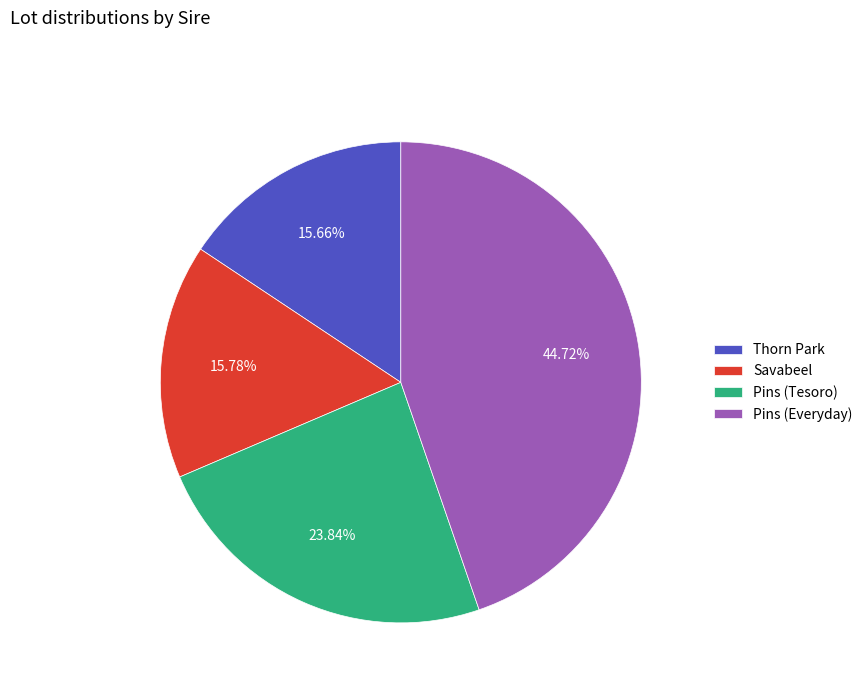

Does Pins (Everyday) account for over 50% of the chart?

No